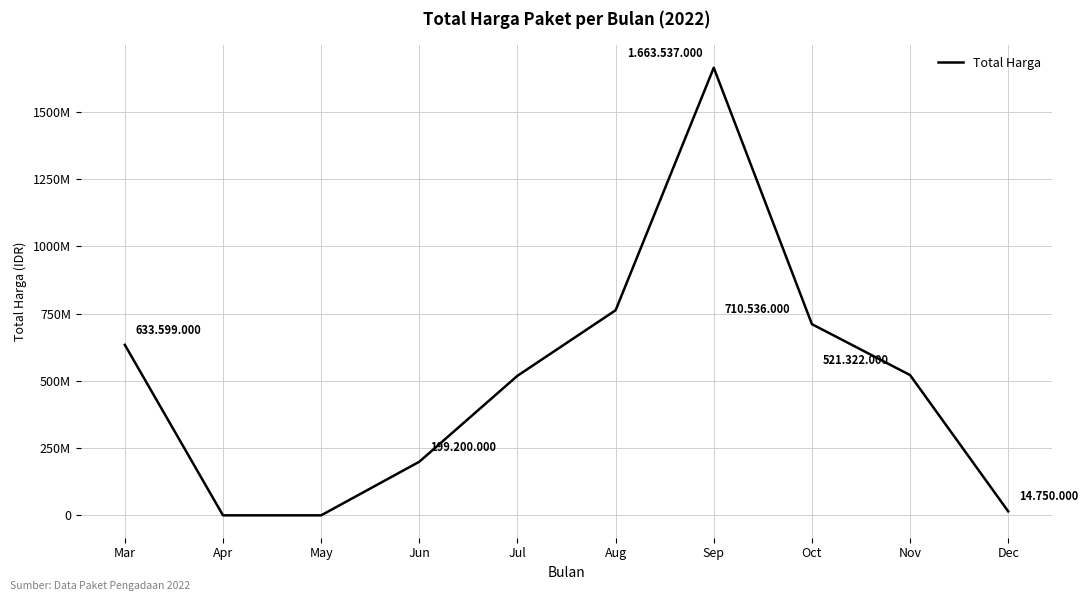

The value at Apr is 0. True or false?

True